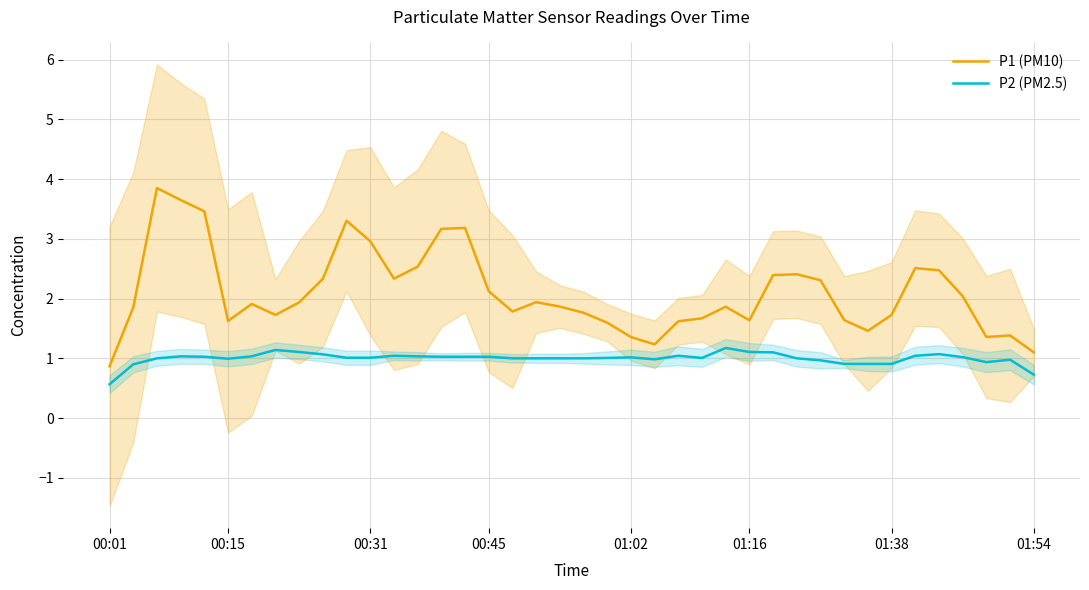

True or false: P1 (PM10) and P2 (PM2.5) cross at least once.

False